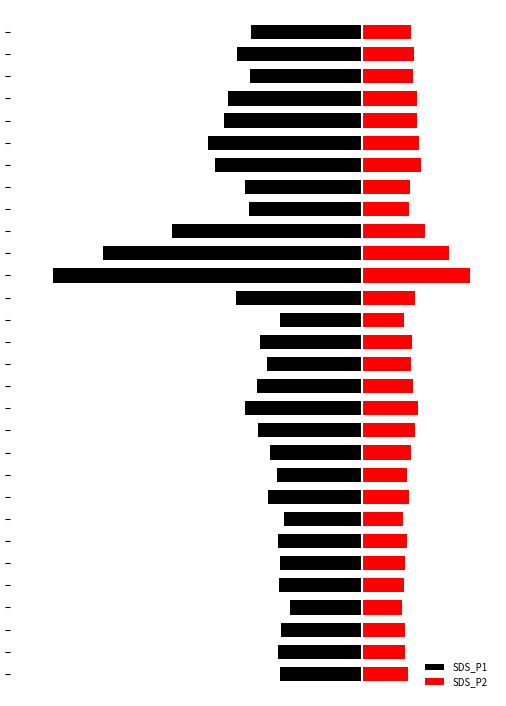

Reading left to right, list all the values displayed in this chart.

SDS_P1: -24.5	-25.0	-24.3	-21.4	-24.7	-24.4	-25.2	-23.3	-28.1	-25.2	-27.4	-31.0	-35.0	-31.2	-28.4	-30.3	-24.6	-37.5	-92.1	-77.2	-56.8	-33.7	-35.0	-43.8	-45.9	-41.3	-39.9	-33.5	-37.2	-33.0
SDS_P2: 13.6	12.8	12.8	12.0	12.4	12.8	13.4	12.3	14.0	13.4	14.7	15.7	16.7	15.3	14.7	15.1	12.6	15.8	32.3	26.0	18.6	13.9	14.2	17.6	17.0	16.5	16.3	15.2	15.4	14.8